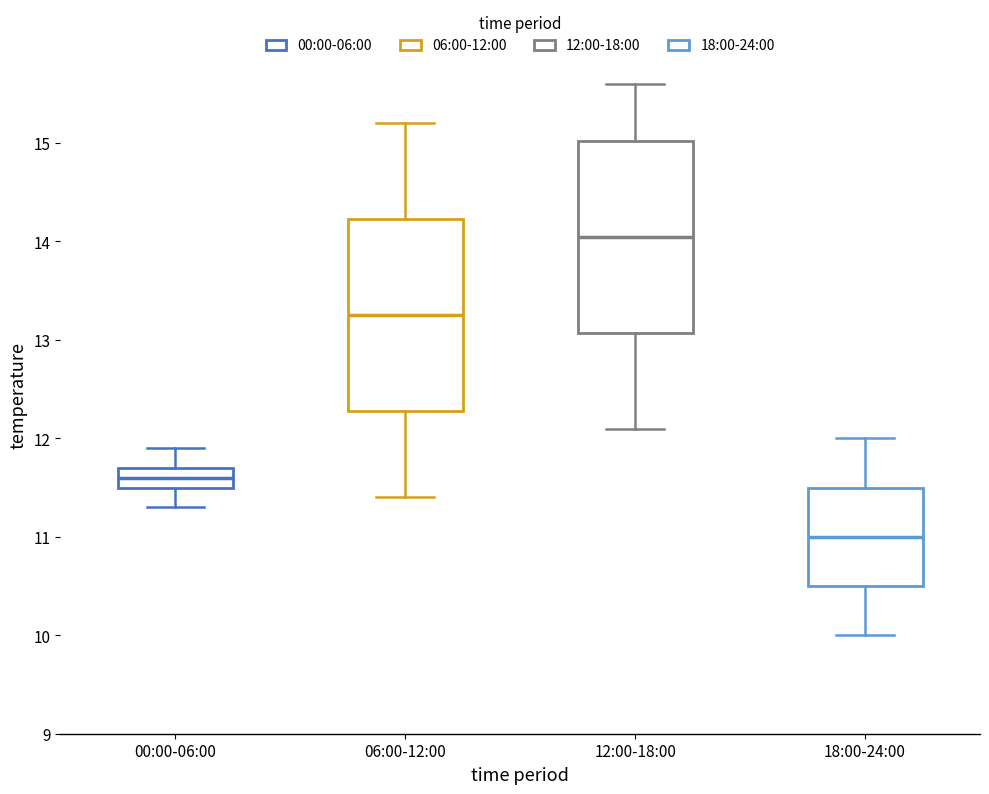

Reading left to right, transcribe this box plot: for each box, give where its median line is, the range the box spans, and where its two whiskers end, as read against the y-axis. The values are not printed on the chart, so give them approximately, as read against the axis.

00:00-06:00: median 11.6, box 11.5 to 11.7, whiskers 11.3 to 11.9
06:00-12:00: median 13.3, box 12.3 to 14.2, whiskers 11.4 to 15.2
12:00-18:00: median 14.1, box 13.1 to 15.0, whiskers 12.1 to 15.6
18:00-24:00: median 11.0, box 10.5 to 11.5, whiskers 10.0 to 12.0